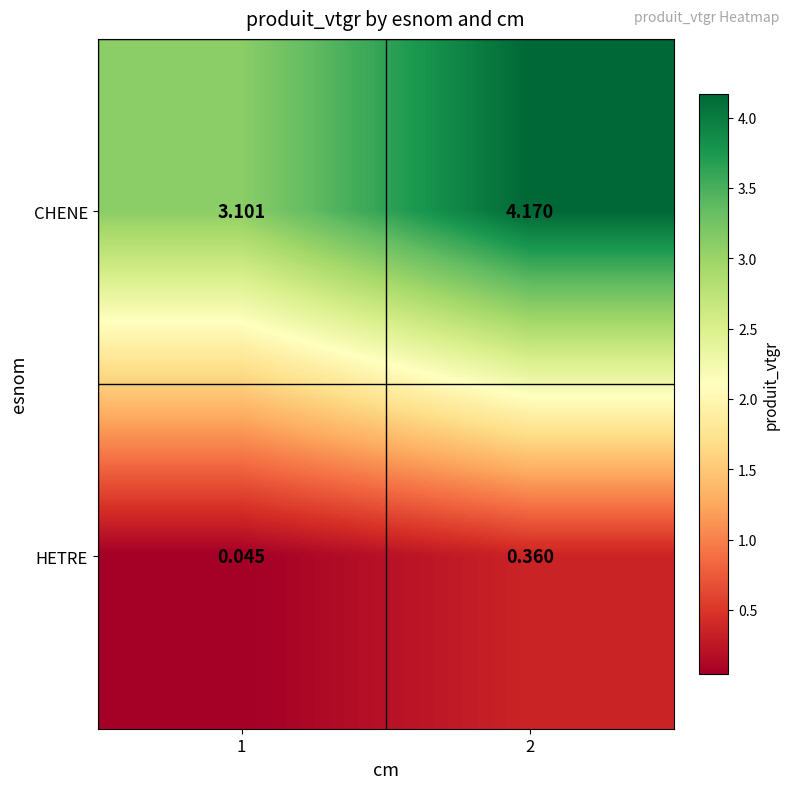

At which category is the sum across all series the highest?

2